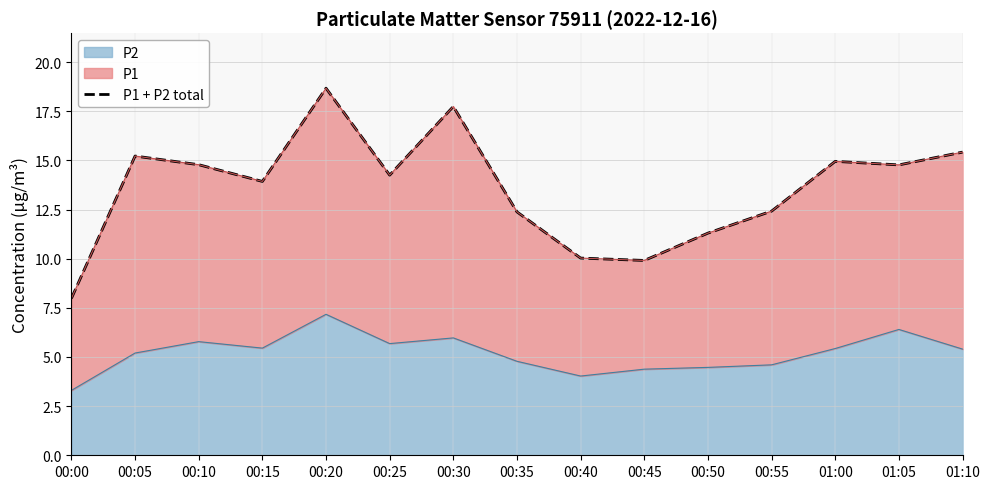

What is the approximate value at 00:00?

8.0